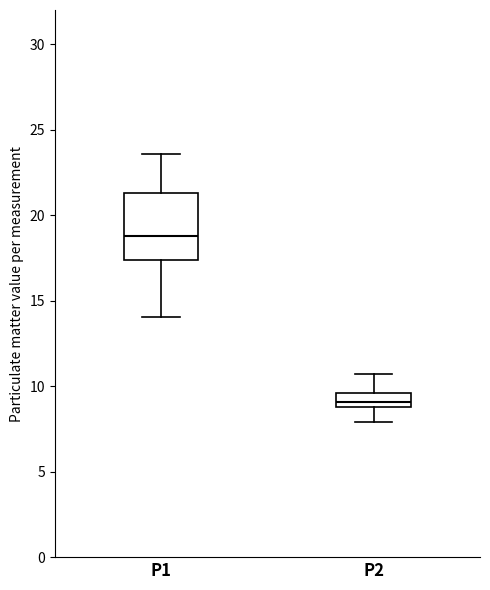

Where does the upper whisker of the box for P1 end on the y-axis? The values are not printed on the chart, so give them approximately, as read against the axis.

23.5